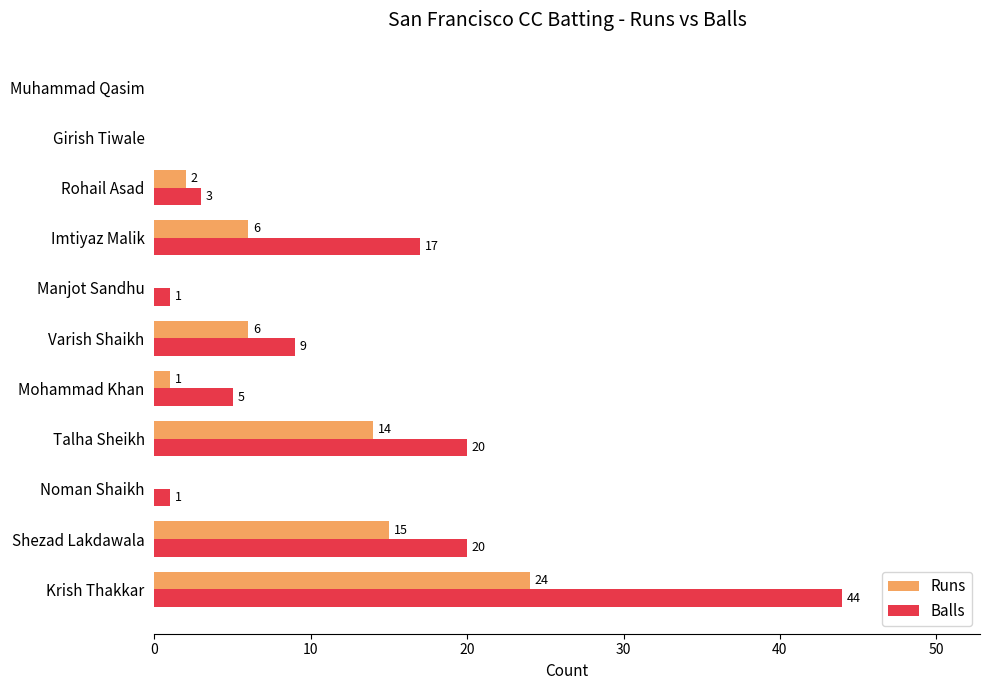

Which series has the largest total across all categories?

Balls